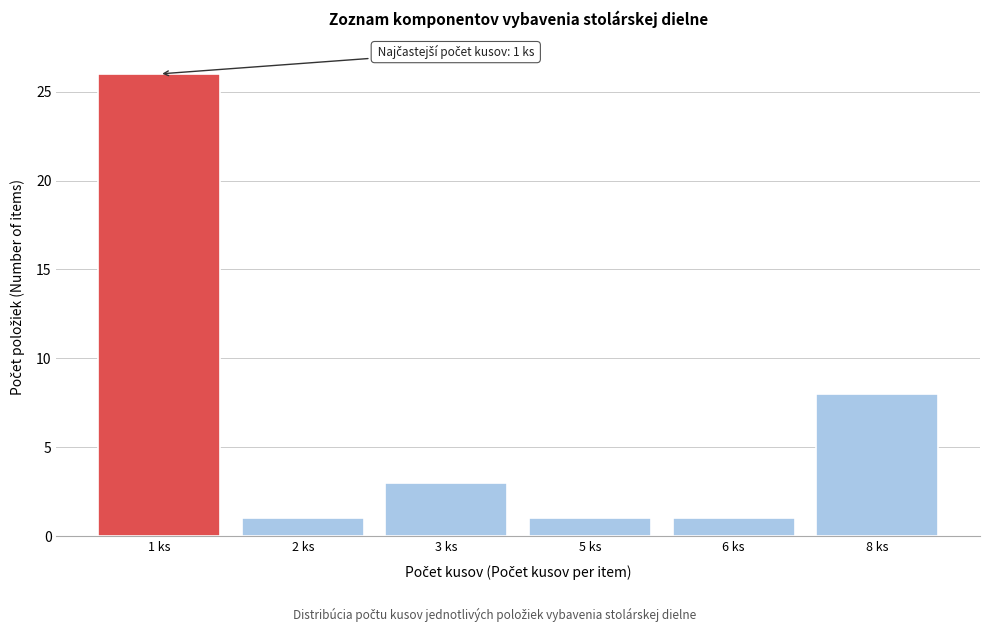

Reading left to right, transcribe all the data shown in this chart.

1 ks=26	2 ks=1	3 ks=3	5 ks=1	6 ks=1	8 ks=8